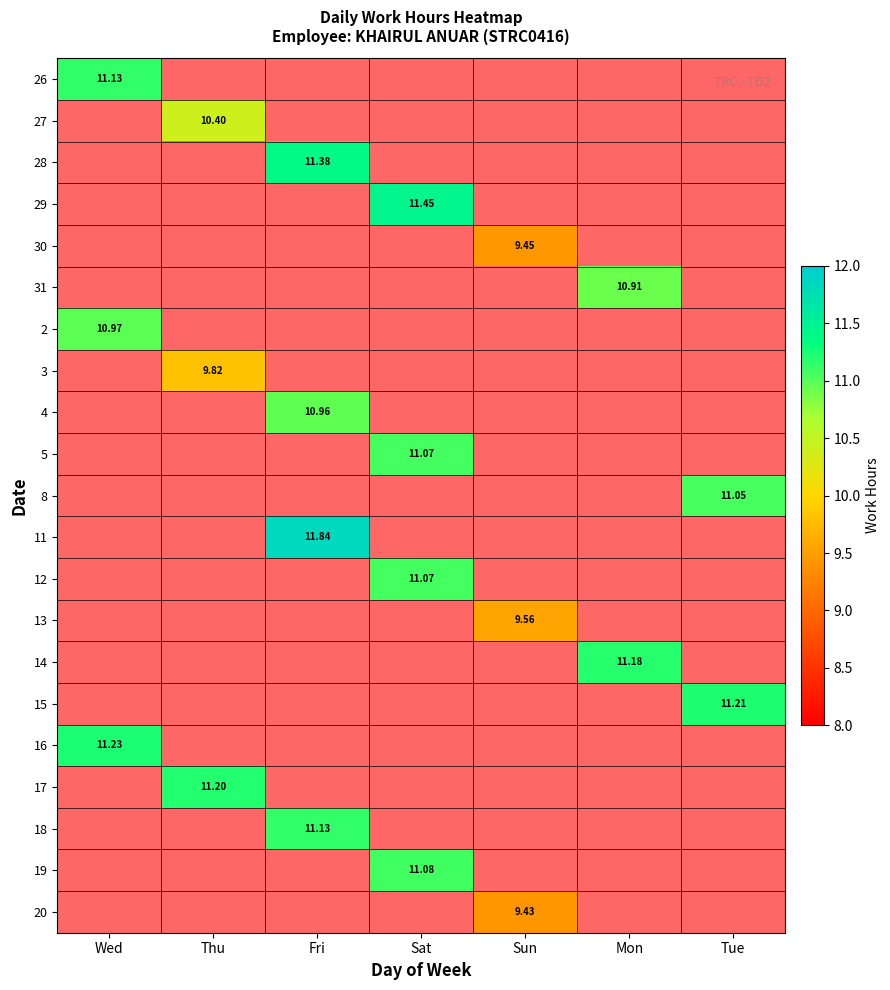

Rank the categories by 3 value from highest to lowest.

Wed, Thu, Fri, Sat, Sun, Mon, Tue